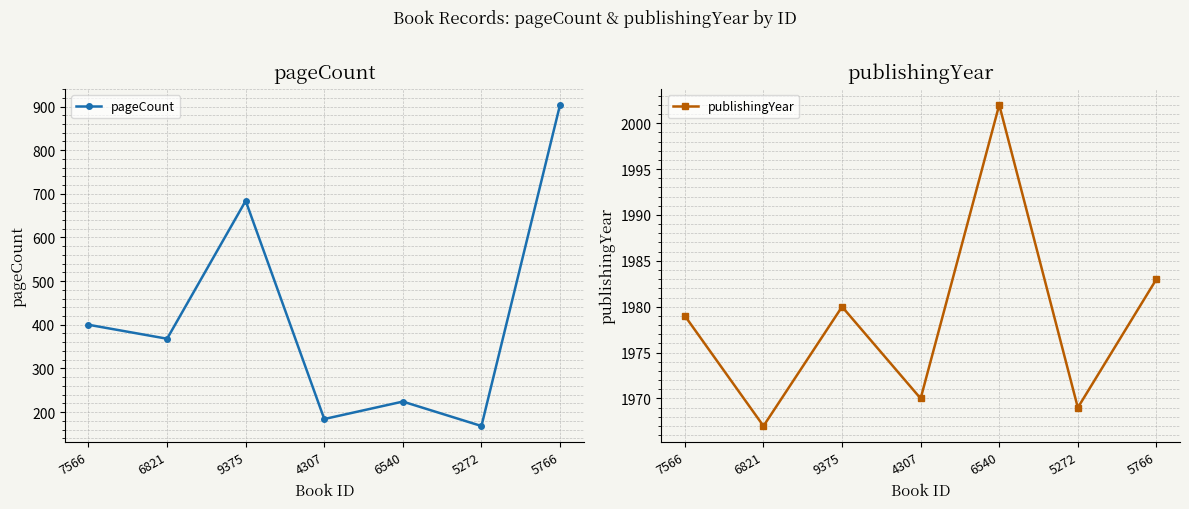

What is the sum of all pageCount values?

2932